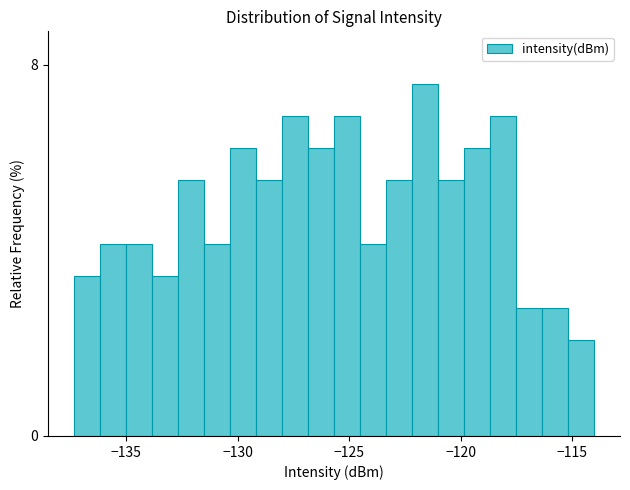

Read against the x-axis, roughly where is the centre of the tallest bar?

-121.5